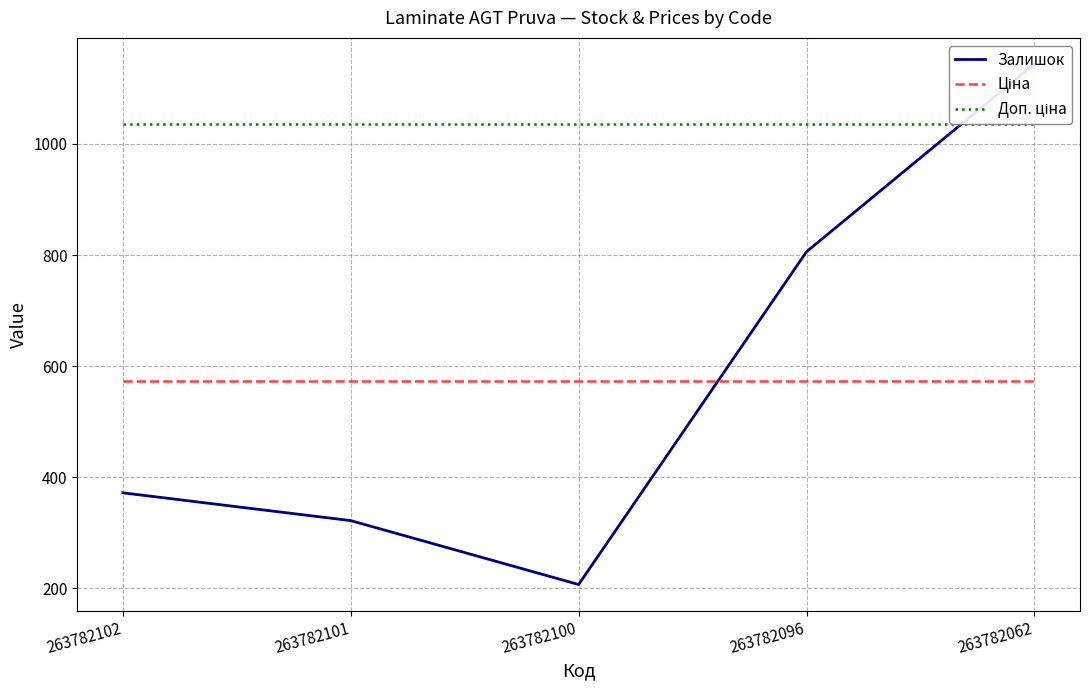

Between 263782101 and 263782102, which is larger?

263782102